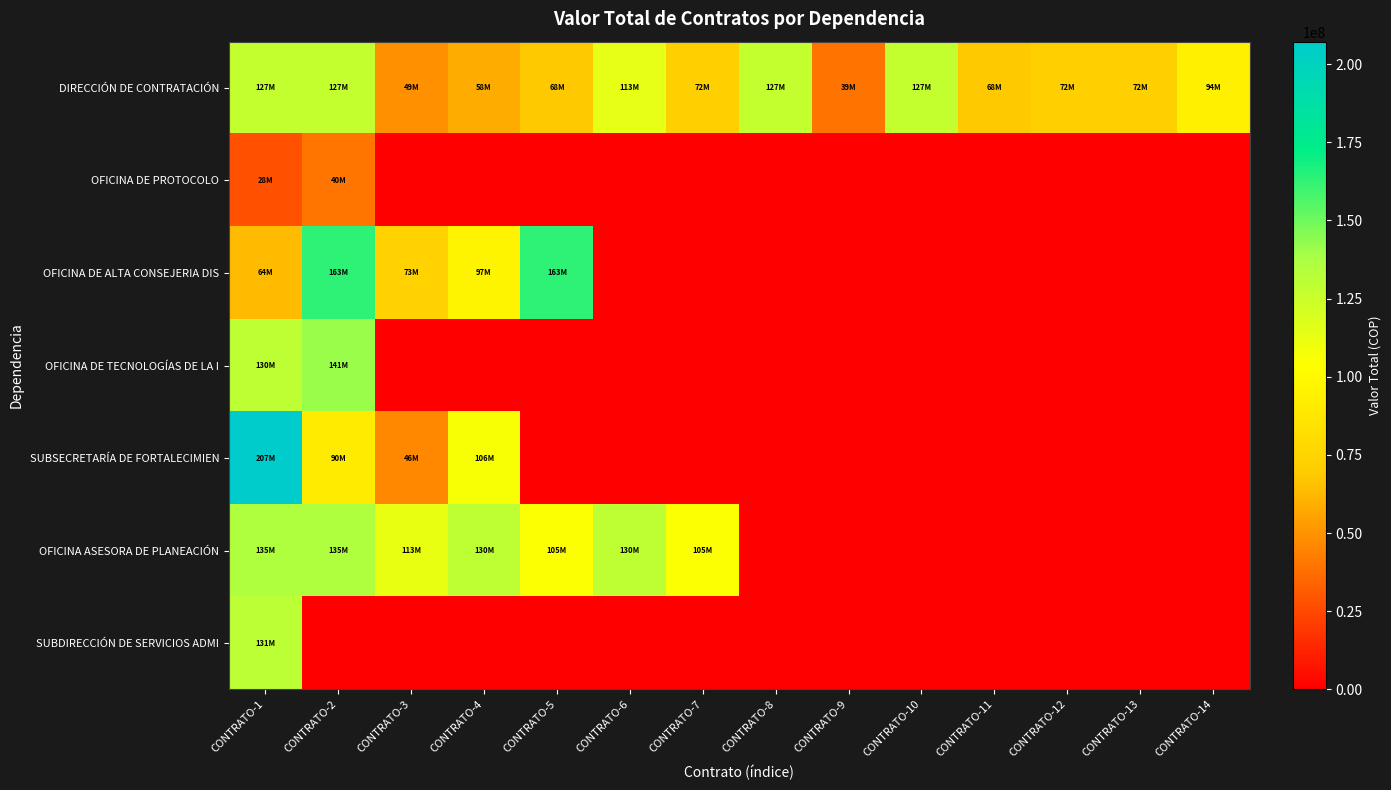

At which category is the sum across all series the highest?

CONTRATO-1